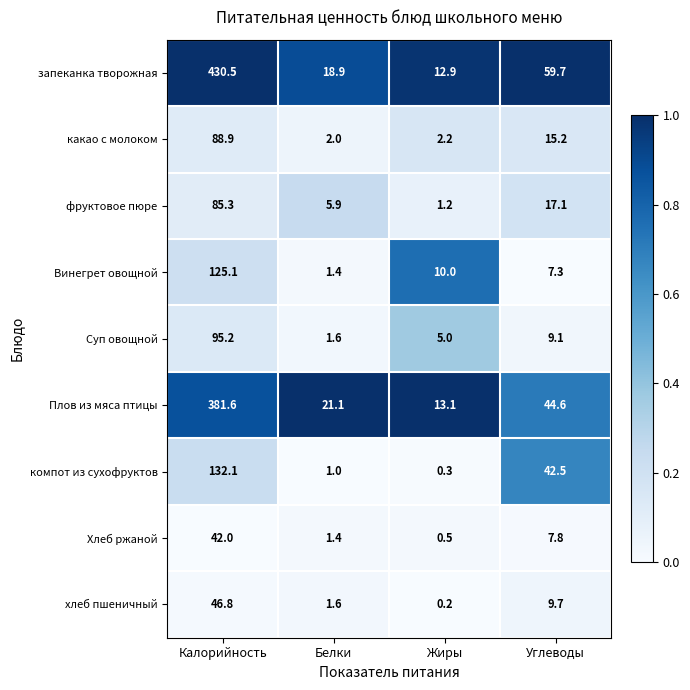

At which label is фруктовое пюре closest to 43?

Углеводы